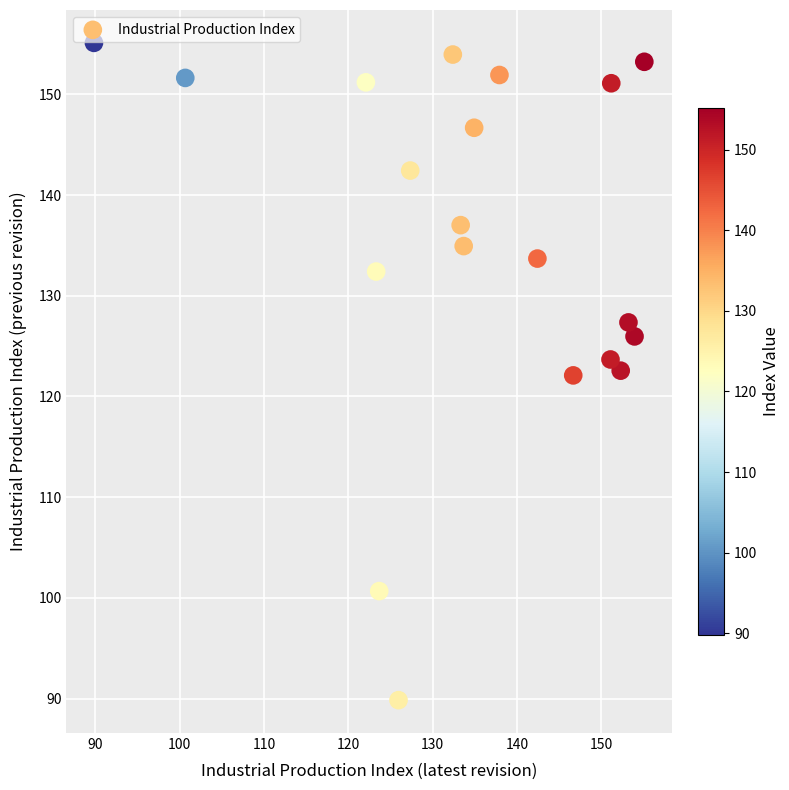

What is the range of X values (max minus min)?

65.3